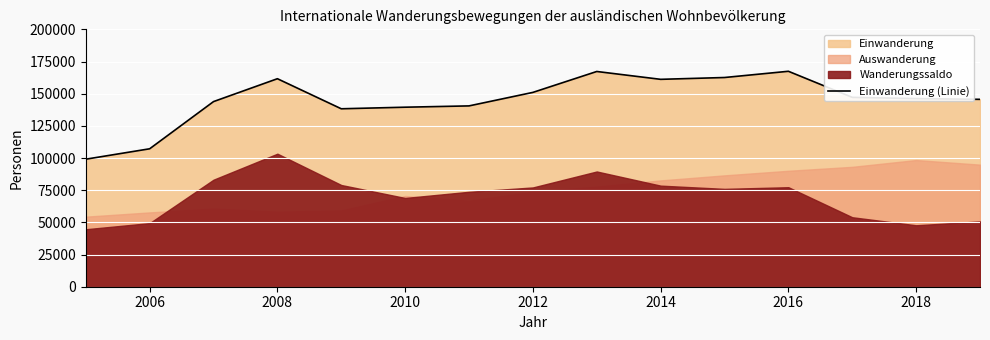

What is the minimum value for Einwanderung (Linie)?

99091